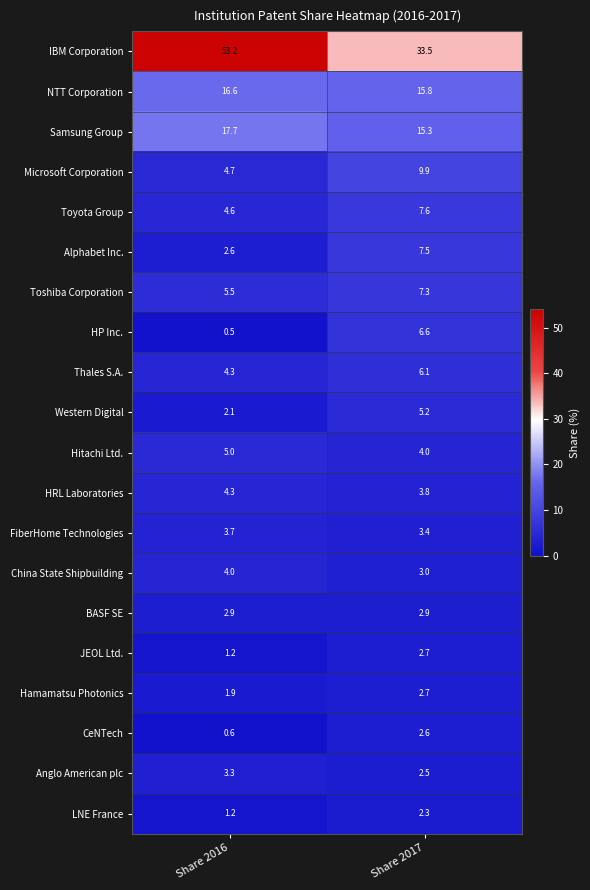

Which series has the widest spread of values?

IBM Corporation